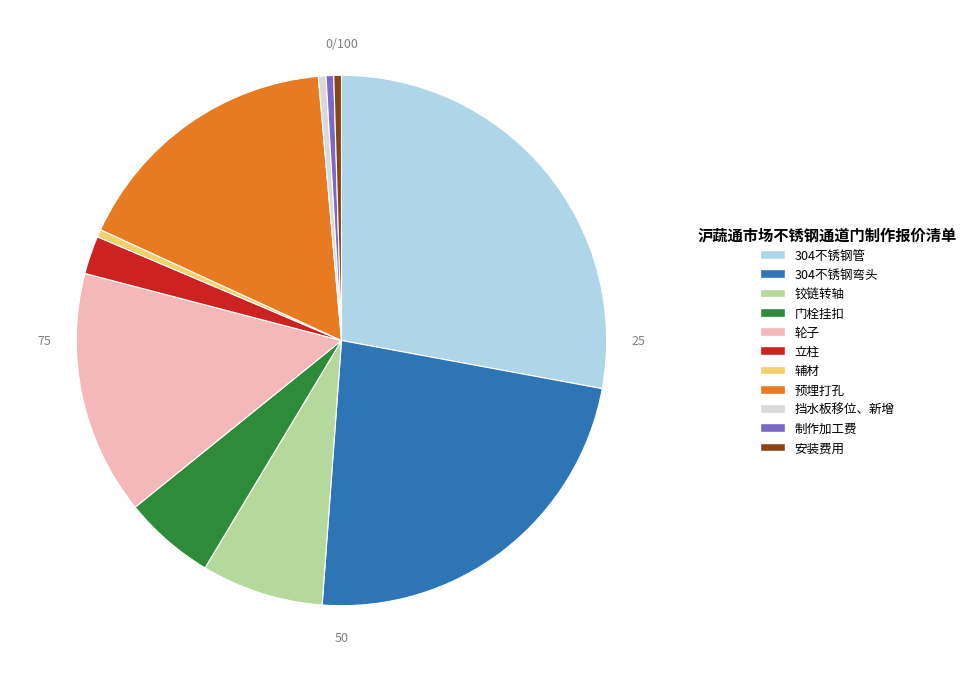

Which category has the biggest portion of the pie?

304不锈钢管